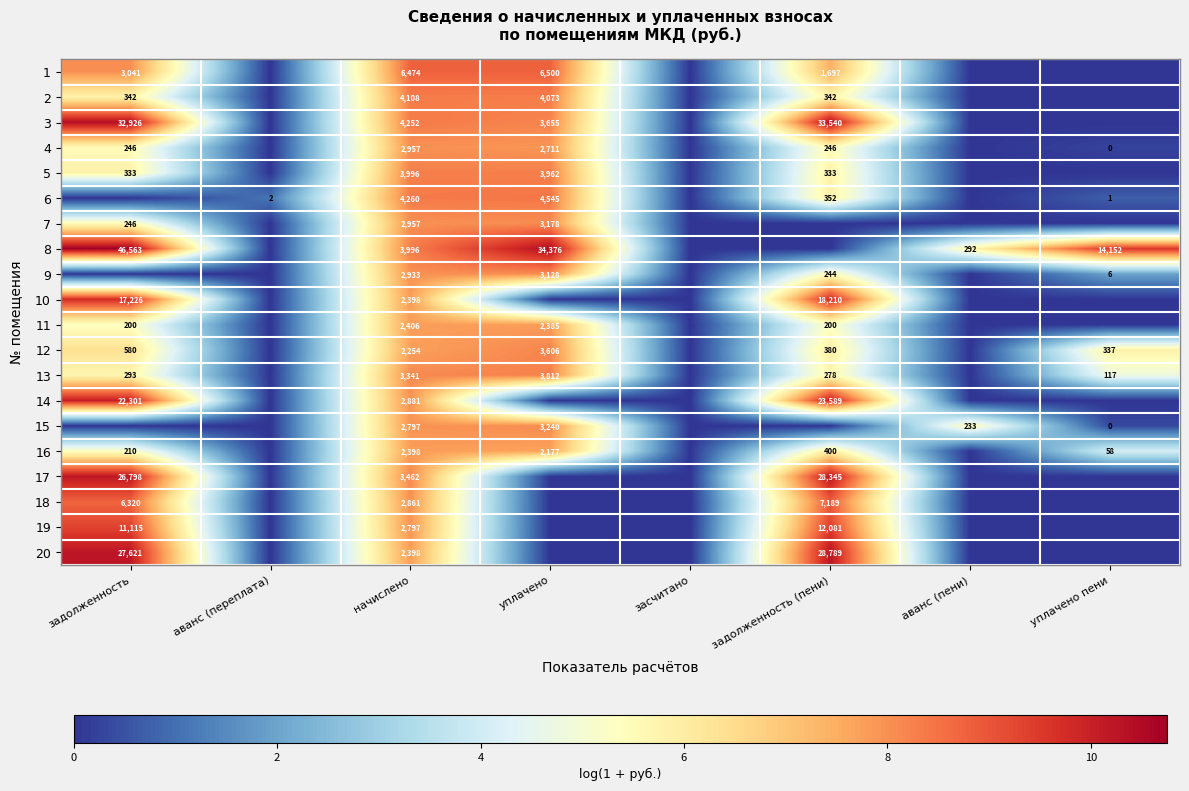

At how many categories does at least one series exceed 2?

6